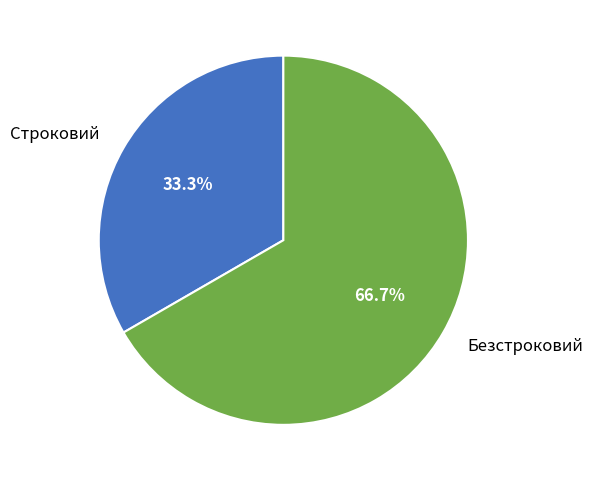

Which category has the biggest portion of the pie?

Безстроковий